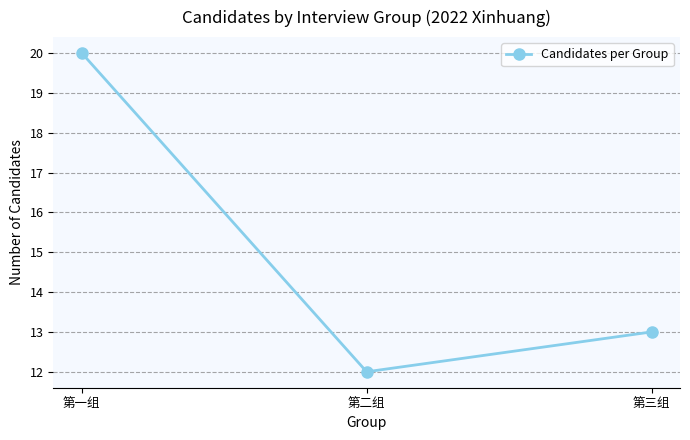

List the labels in order of value, largest first.

第一组, 第三组, 第二组